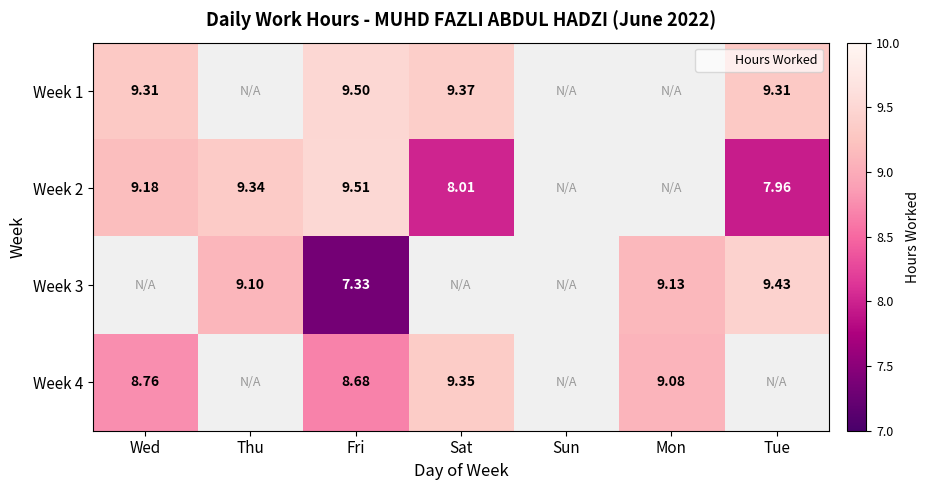

How many distinct data groups are displayed?

4